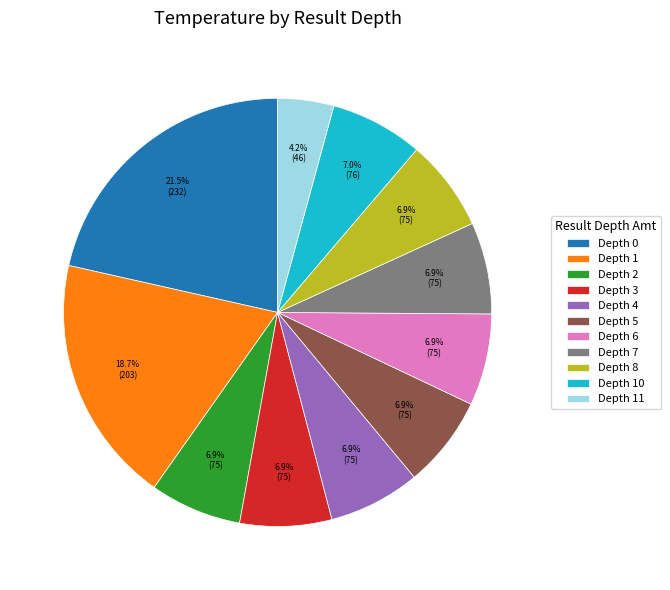

To the nearest percent, what is the average slice percentage?

9%